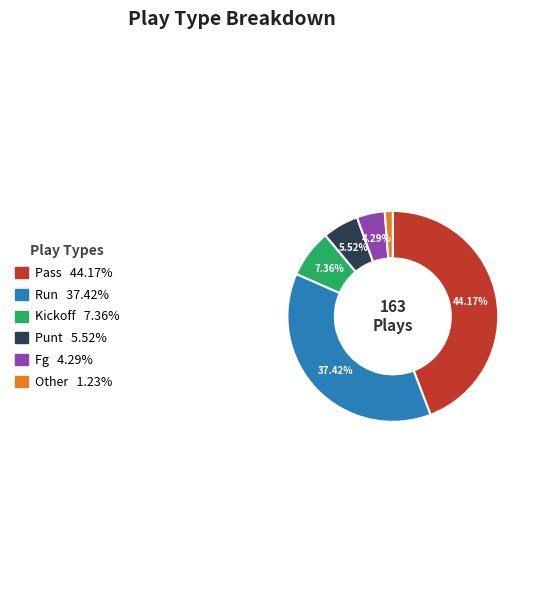

Combined, do Other 1.23% and Pass 44.17% account for over 50%?

No